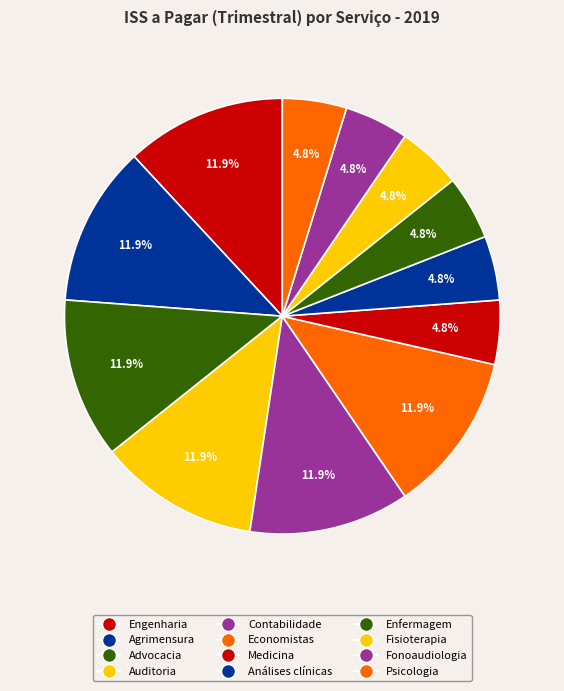

Count the number of slices in the pie.

12